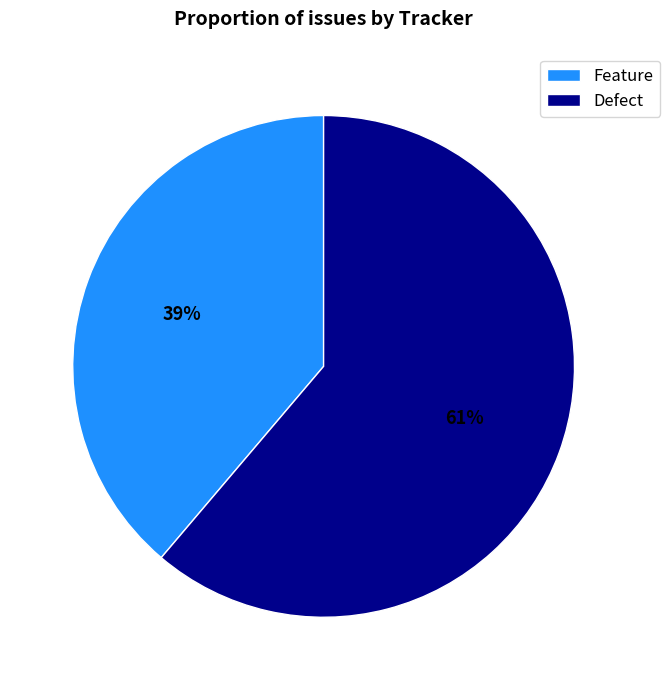

To the nearest percent, what is the combined percentage of Feature and Defect?

100%